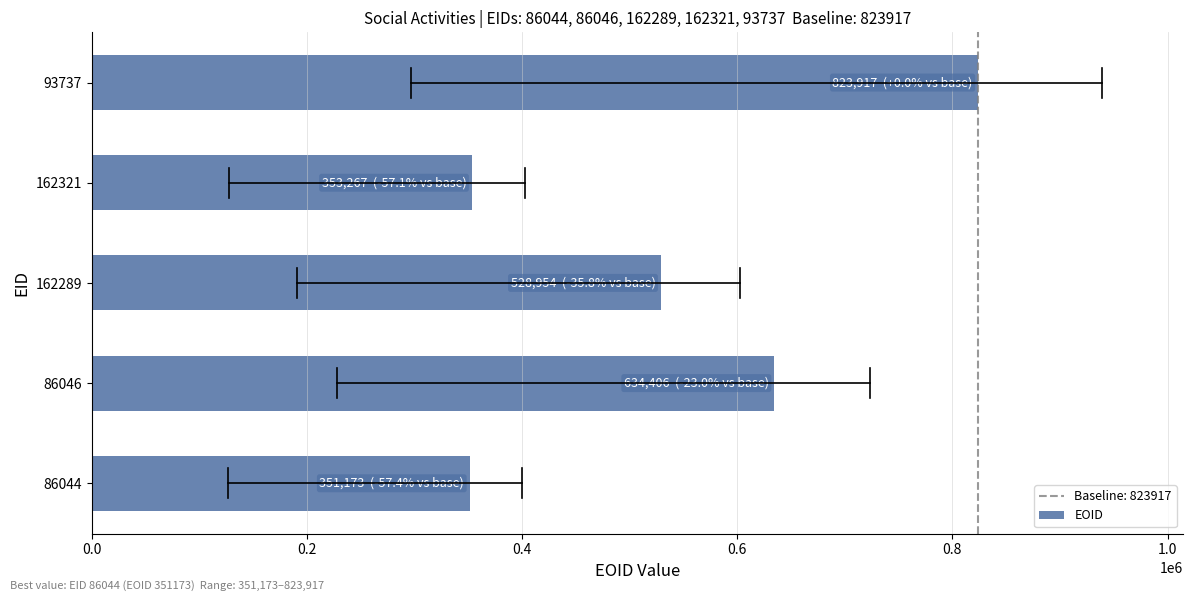

What is the smallest value displayed?

351173